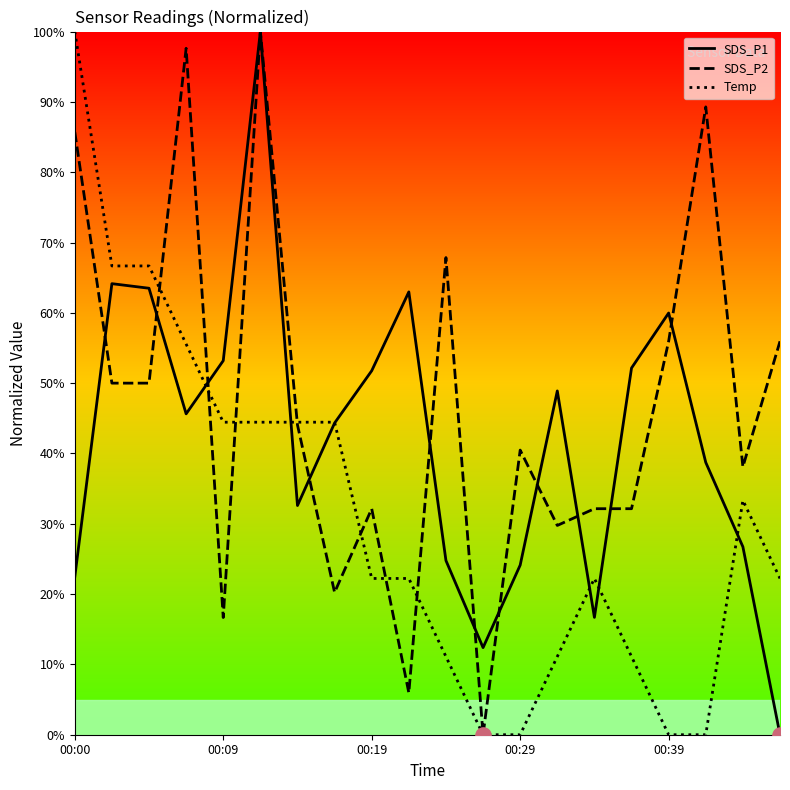

What is the maximum value shown in the chart?

100.0